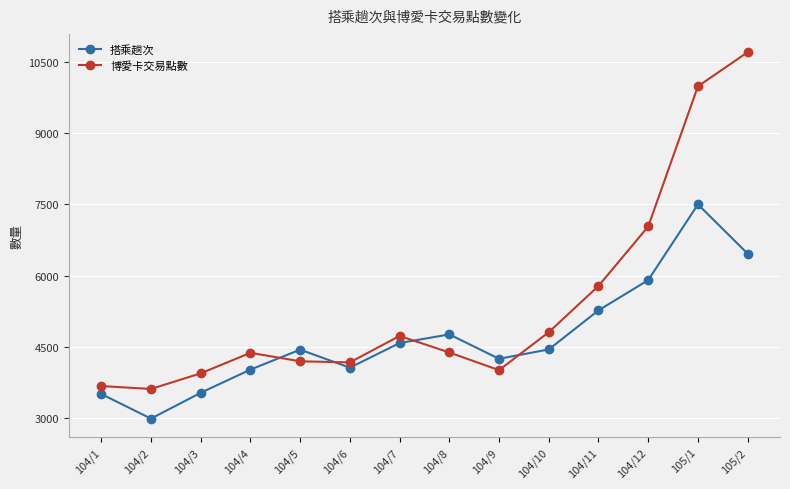

Which series has the largest range (max minus min)?

博愛卡交易點數